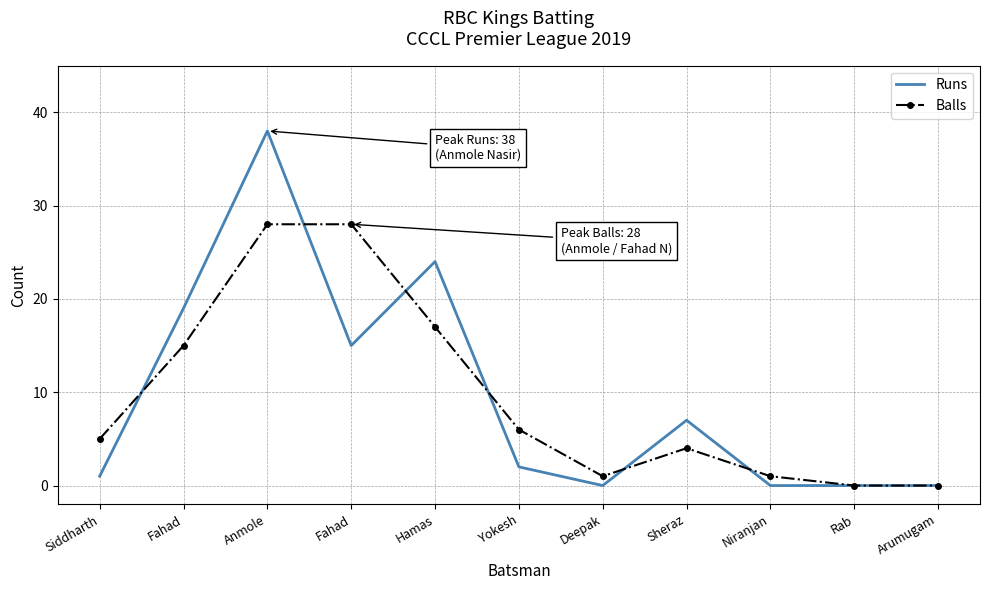

Between Hamas and Sheraz, which series saw the biggest shift?

Runs